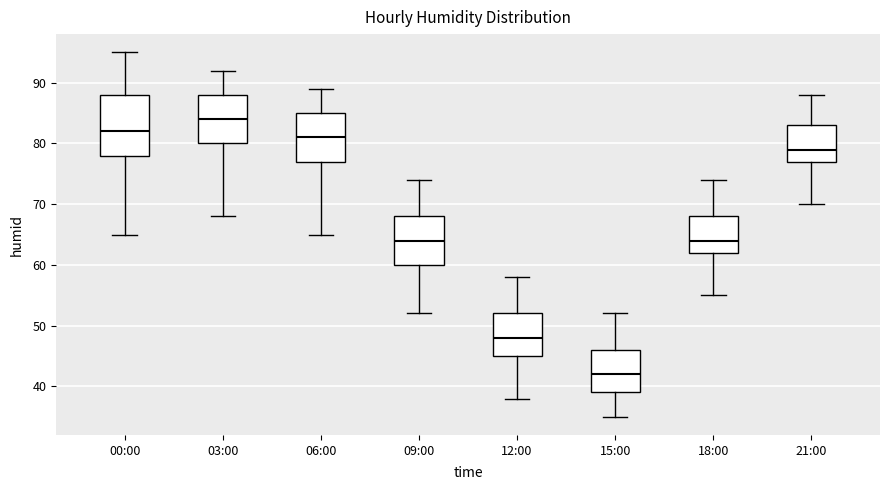

Reading left to right, read every box against the y-axis: the position of its median line, the range the box covers, and the ends of its whiskers. The values are not printed on the chart, so give them approximately, as read against the axis.

00:00: median 82, box 78 to 88, whiskers 65 to 95
03:00: median 84, box 80 to 88, whiskers 68 to 92
06:00: median 81, box 77 to 85, whiskers 65 to 89
09:00: median 64, box 60 to 68, whiskers 52 to 74
12:00: median 48, box 45 to 52, whiskers 38 to 58
15:00: median 42, box 39 to 46, whiskers 35 to 52
18:00: median 64, box 62 to 68, whiskers 55 to 74
21:00: median 79, box 77 to 83, whiskers 70 to 88